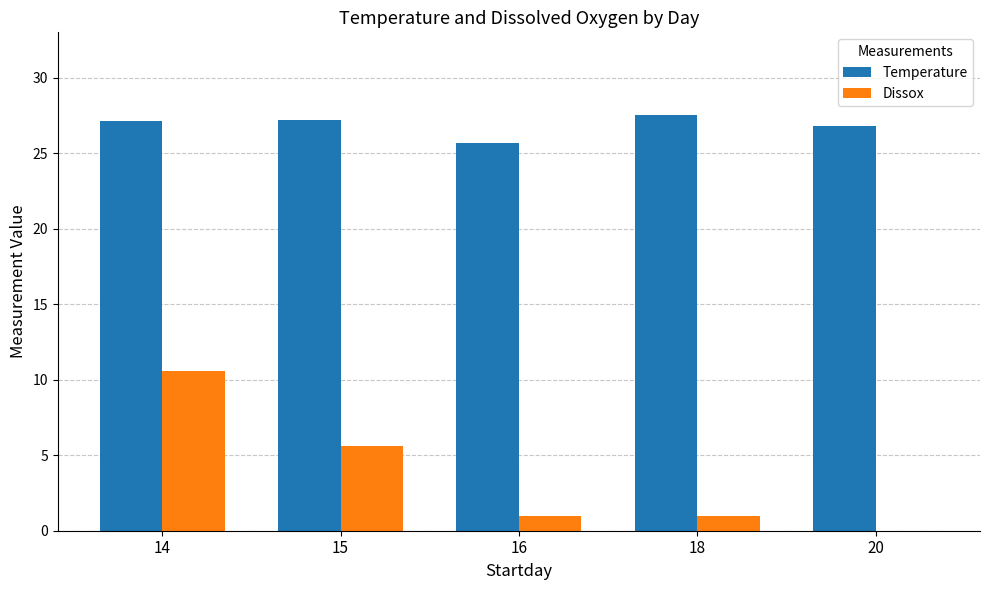

At which category is the sum across all series the highest?

14